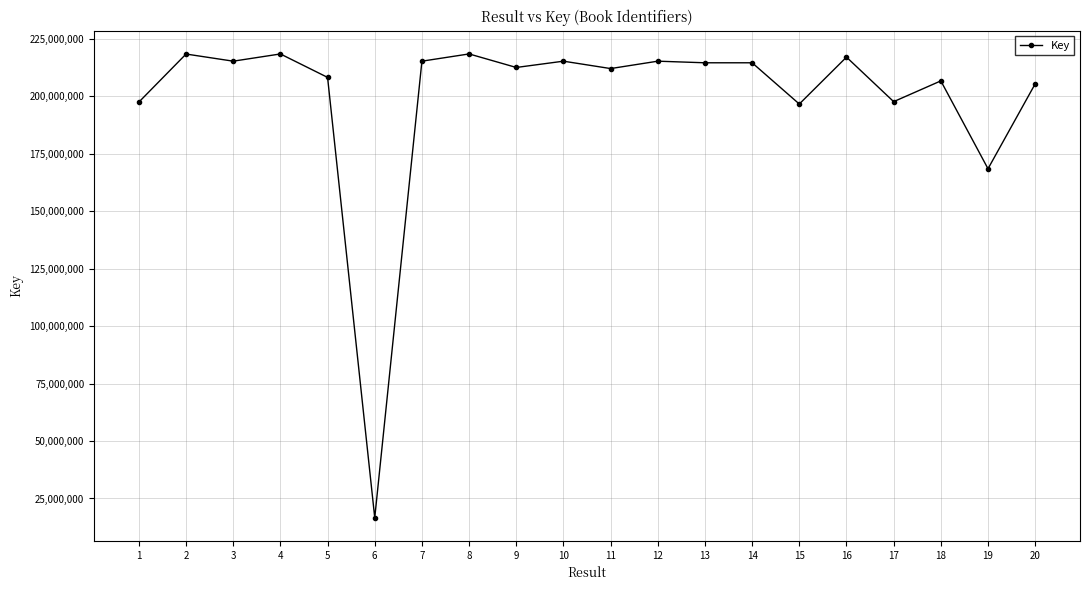

What is the value of the 4th point from the left?

218325940